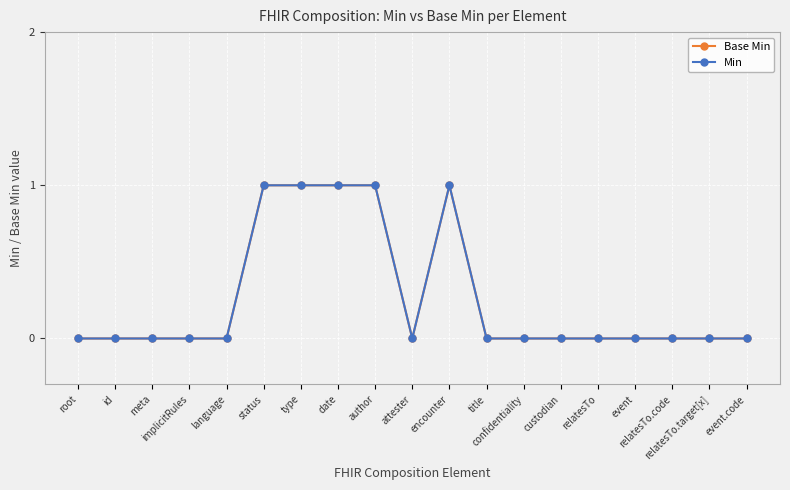

Is this an area chart (filled region under the line)?

No